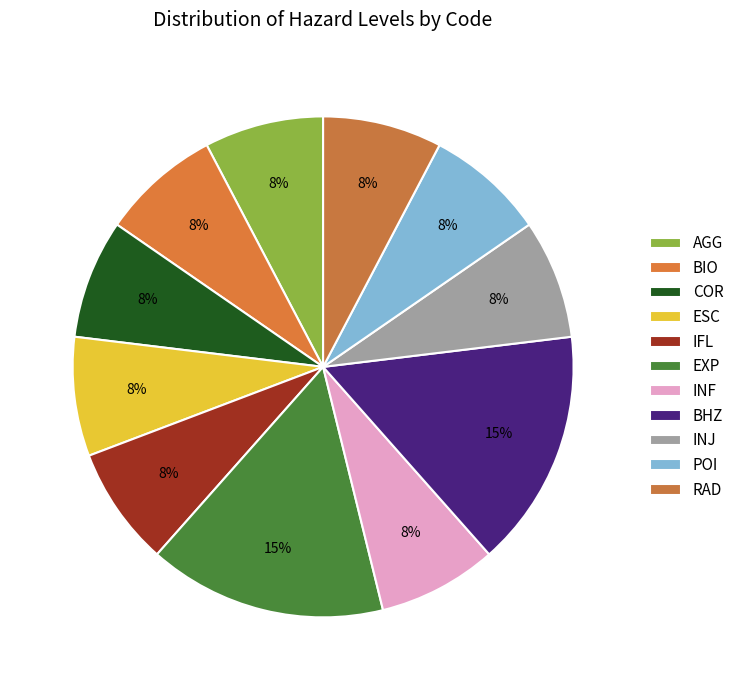

Count the number of slices in the pie.

11